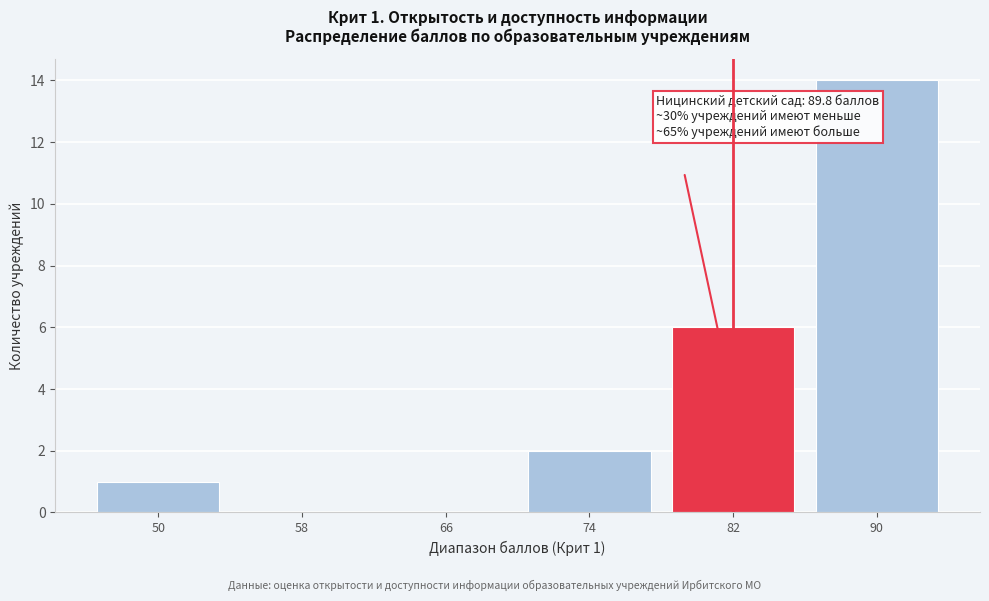

Reading left to right, transcribe all the data shown in this chart.

50=1	58=0	66=0	74=2	82=6	90=14